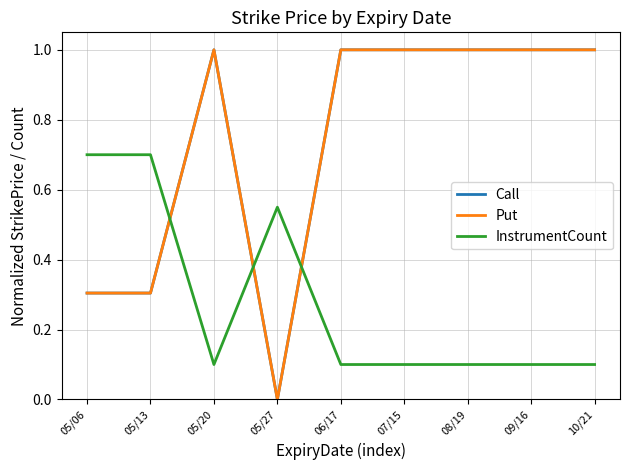

How many times do Put and InstrumentCount cross each other?

3